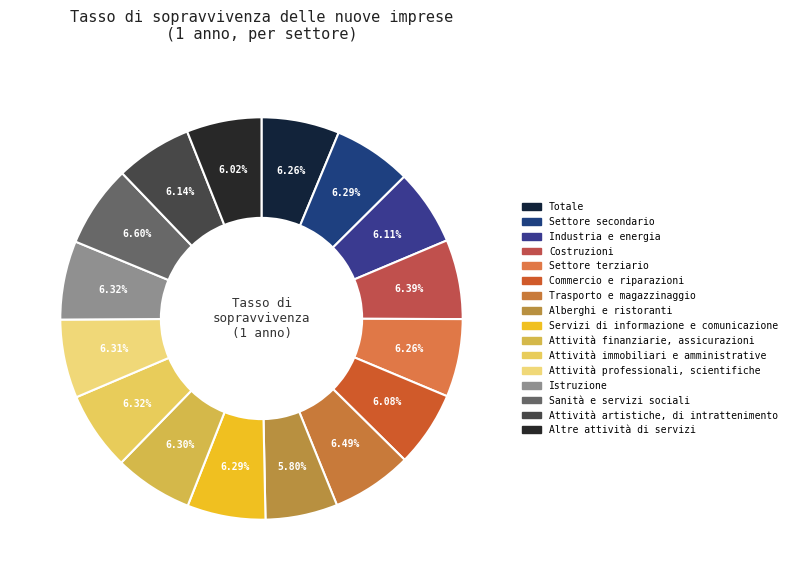

How many segments does this pie chart have?

16